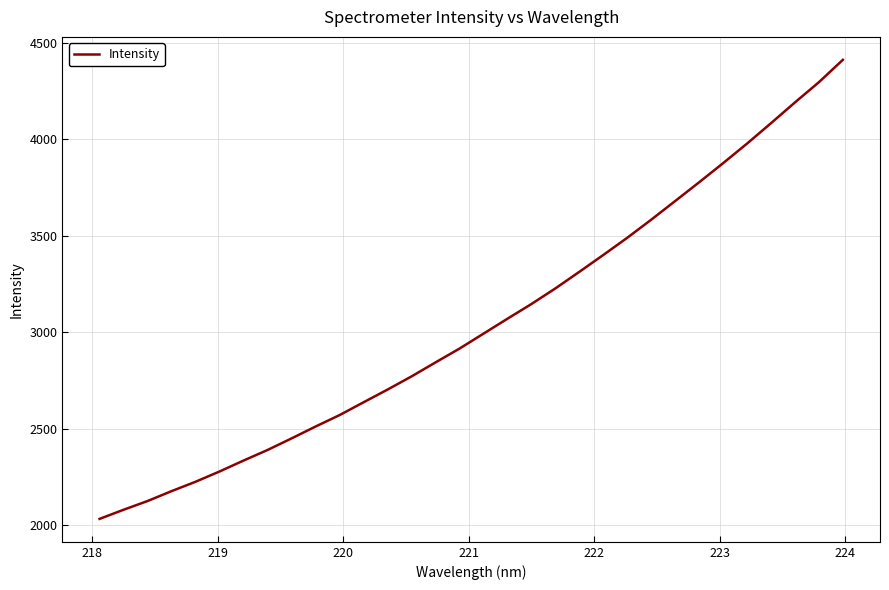

What is the difference between the maximum and minimum values?

2380.7